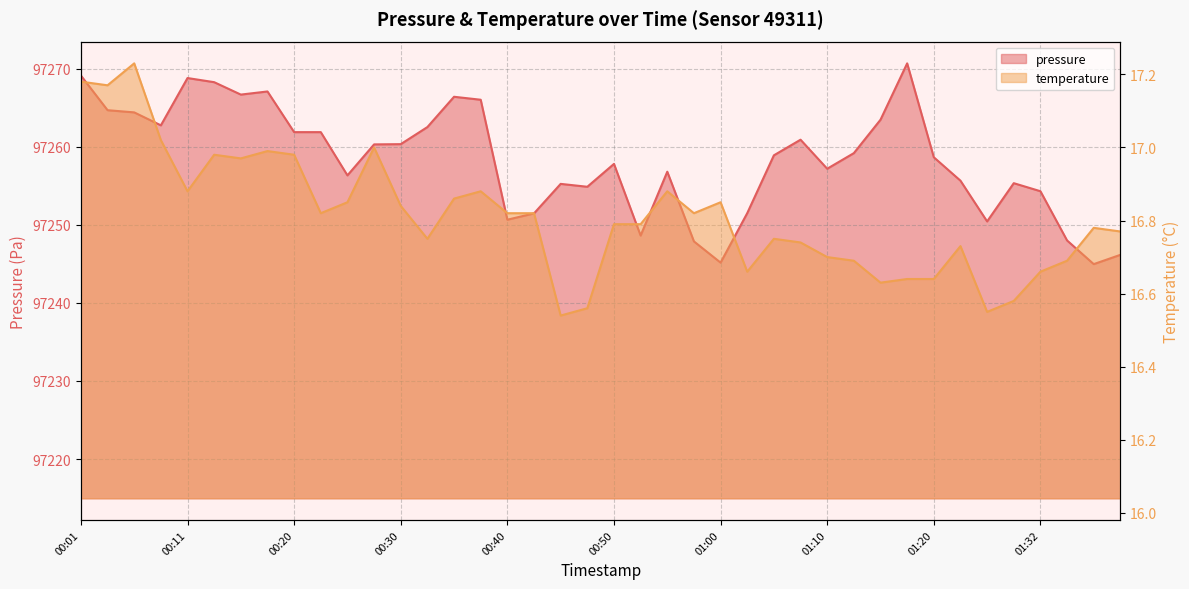

Which series changed the most between 00:40 and 01:00?

pressure